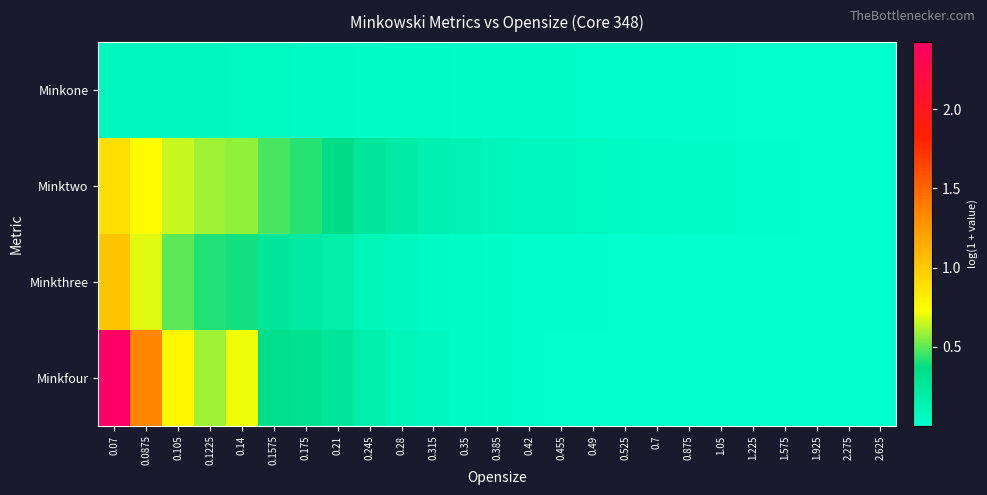

Reading left to right, extract all data points from this chart.

Minkone: 0.07=0.1	0.0875=0.1	0.105=0.1	0.1225=0.1	0.14=0.1	0.1575=0.1	0.175=0.1	0.21=0.1	0.245=0.0	0.28=0.0	0.315=0.0	0.35=0.0	0.385=0.0	0.42=0.0	0.455=0.0	0.49=0.0	0.525=0.0	0.7=0.0	0.875=0.0	1.05=0.0	1.225=0.0	1.575=0.0	1.925=0.0	2.275=0.0	2.625=0.0
Minktwo: 0.07=0.9	0.0875=0.7	0.105=0.7	0.1225=0.6	0.14=0.6	0.1575=0.5	0.175=0.4	0.21=0.4	0.245=0.3	0.28=0.2	0.315=0.2	0.35=0.1	0.385=0.1	0.42=0.1	0.455=0.1	0.49=0.1	0.525=0.1	0.7=0.0	0.875=0.0	1.05=0.0	1.225=0.0	1.575=0.0	1.925=0.0	2.275=0.0	2.625=0.0
Minkthree: 0.07=1.0	0.0875=0.7	0.105=0.5	0.1225=0.4	0.14=0.4	0.1575=0.3	0.175=0.2	0.21=0.2	0.245=0.1	0.28=0.1	0.315=0.0	0.35=0.0	0.385=0.0	0.42=0.0	0.455=0.0	0.49=0.0	0.525=0.0	0.7=0.0	0.875=0.0	1.05=0.0	1.225=0.0	1.575=0.0	1.925=0.0	2.275=0.0	2.625=0.0
Minkfour: 0.07=2.4	0.0875=1.3	0.105=0.8	0.1225=0.6	0.14=0.7	0.1575=0.3	0.175=0.3	0.21=0.3	0.245=0.2	0.28=0.1	0.315=0.1	0.35=0.0	0.385=0.0	0.42=0.0	0.455=0.0	0.49=0.0	0.525=0.0	0.7=0.0	0.875=0.0	1.05=0.0	1.225=0.0	1.575=0.0	1.925=0.0	2.275=0.0	2.625=0.0